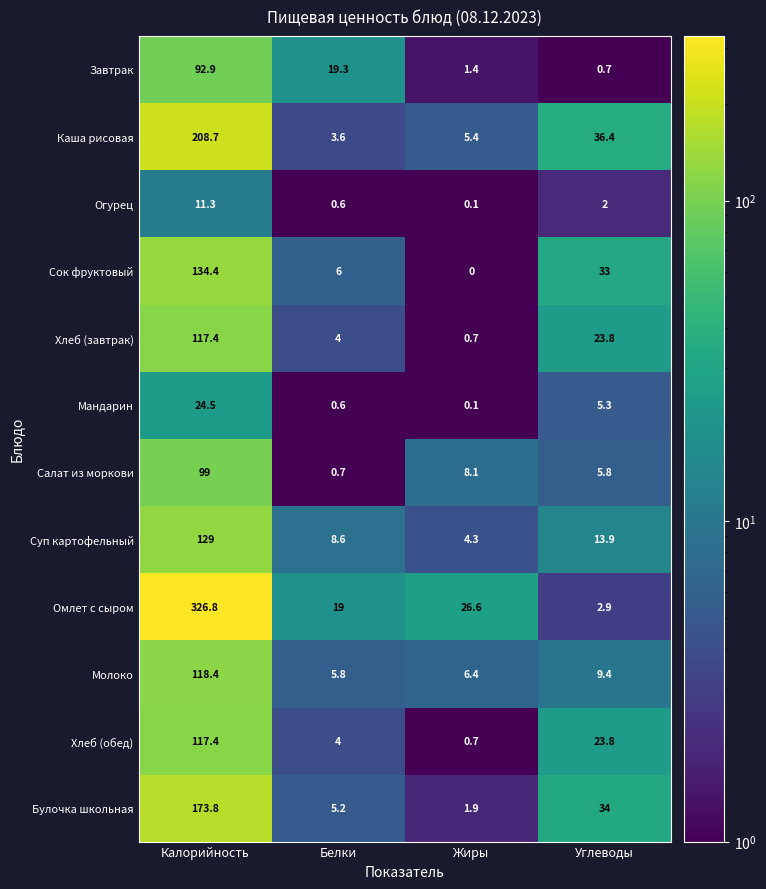

Rank the categories by Булочка школьная value from lowest to highest.

Жиры, Белки, Углеводы, Калорийность